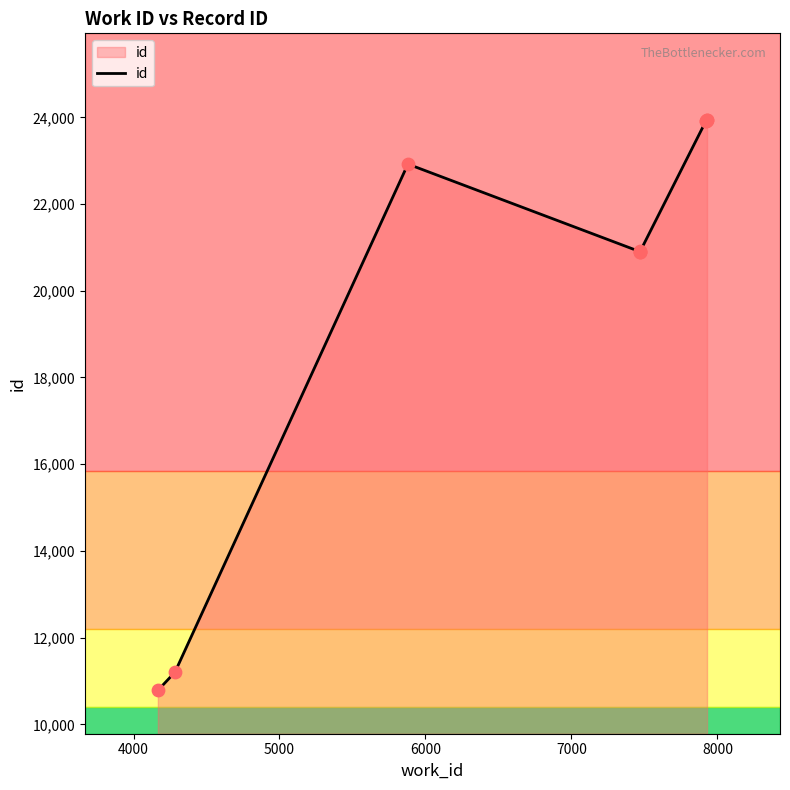

Between 6000 and 4000, which is larger?

6000